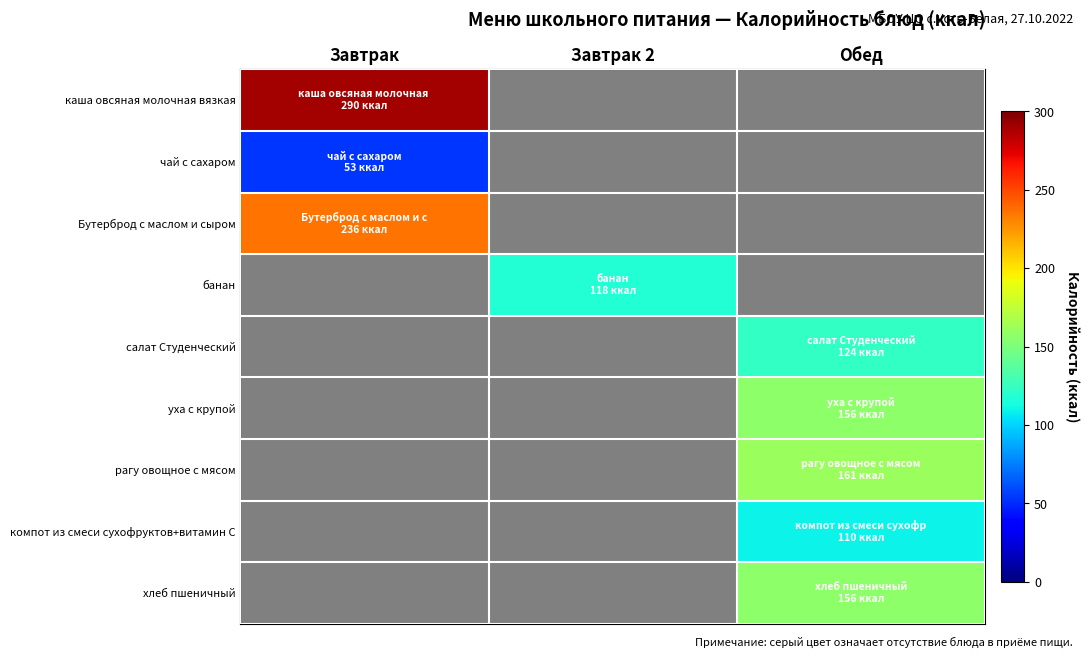

Reading right to left, what are all the values shown in this chart?

каша овсяная молочная вязкая: Обед=0.0	Завтрак 2=0.0	Завтрак=290.0
чай с сахаром: Обед=0.0	Завтрак 2=0.0	Завтрак=53.0
Бутерброд с маслом и сыром: Обед=0.0	Завтрак 2=0.0	Завтрак=236.0
банан: Обед=0.0	Завтрак 2=118.0	Завтрак=0.0
салат Студенческий: Обед=124.0	Завтрак 2=0.0	Завтрак=0.0
уха с крупой: Обед=156.0	Завтрак 2=0.0	Завтрак=0.0
рагу овощное с мясом: Обед=161.3	Завтрак 2=0.0	Завтрак=0.0
компот из смеси сухофруктов+витамин С: Обед=110.0	Завтрак 2=0.0	Завтрак=0.0
хлеб пшеничный: Обед=156.0	Завтрак 2=0.0	Завтрак=0.0